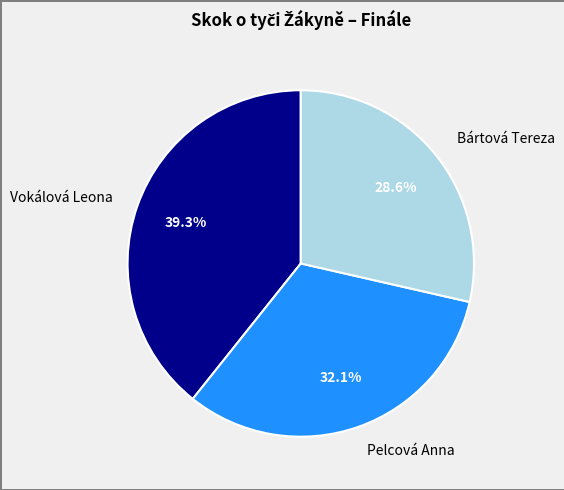

What portion of the pie excludes Pelcová Anna?

67.9%